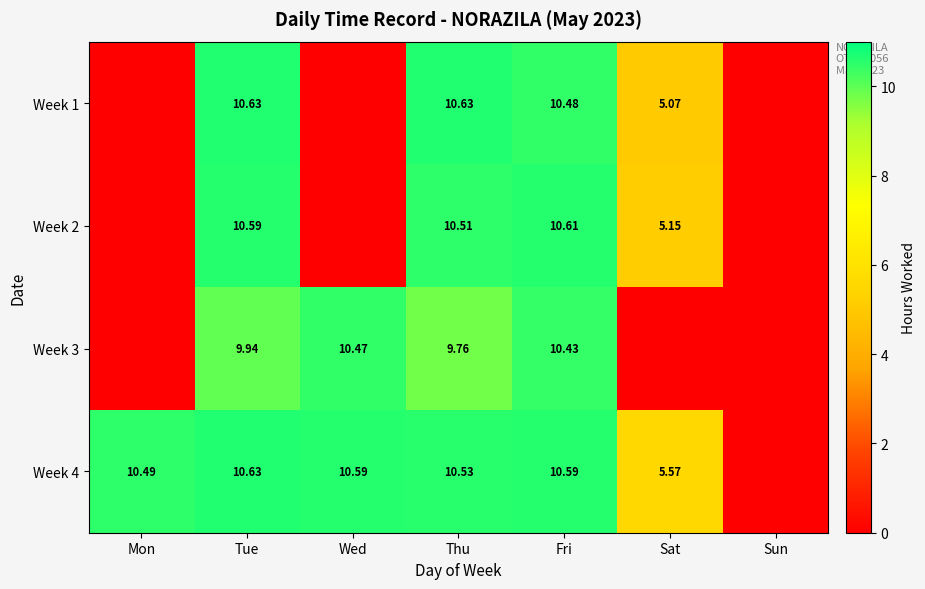

What is the greatest value displayed?

10.6